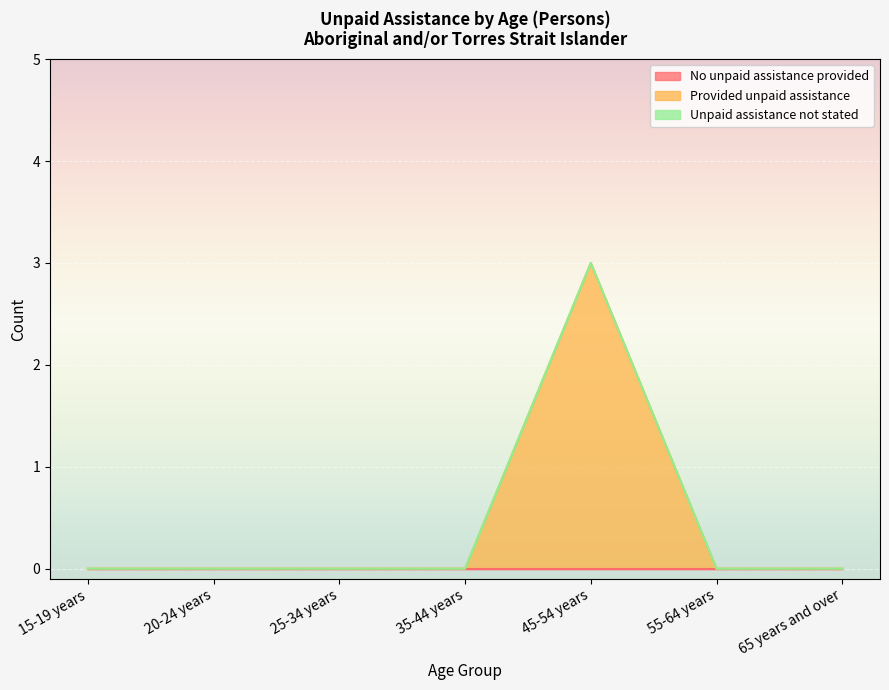

True or false: No unpaid assistance provided has more than 1 points higher than both neighbors.

False